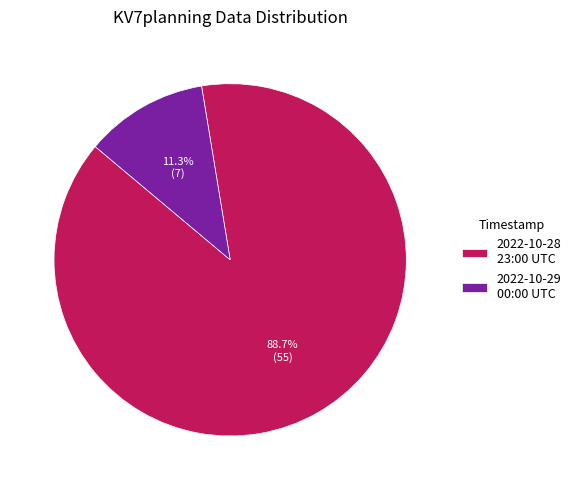

What is the smallest slice in the pie chart?

2022-10-29 00:00 UTC